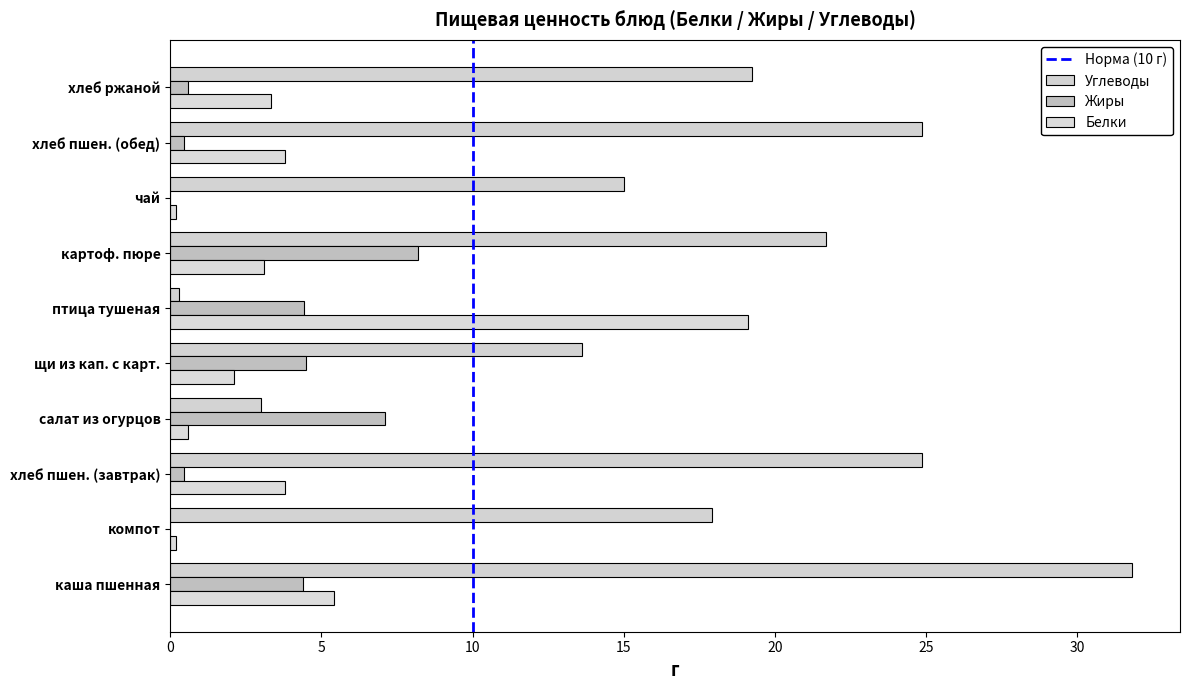

Count the number of data series in this chart.

3